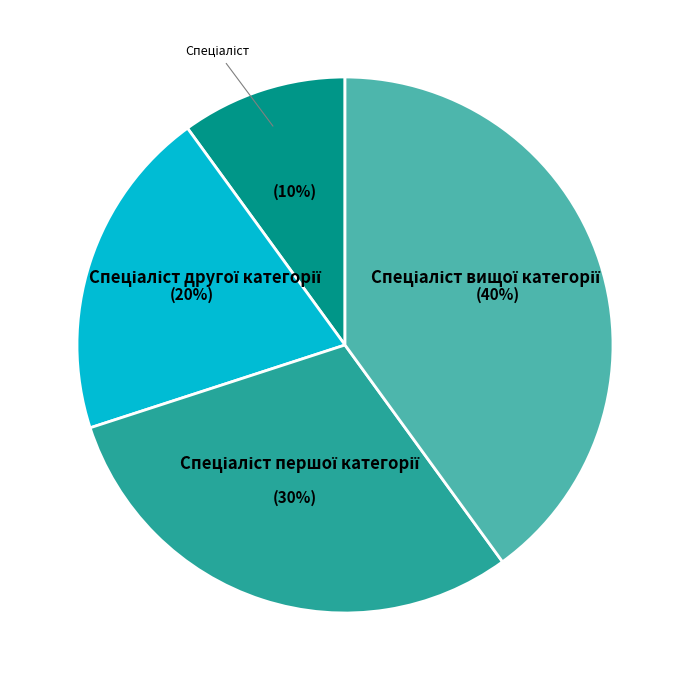

Is there any slice that represents more than half of the pie?

No